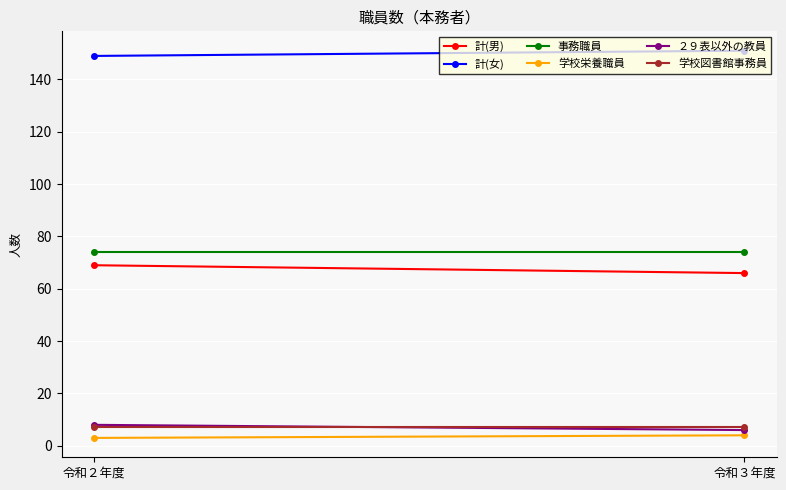

What is the sum of the 計(女) values at 令和３年度 and 令和２年度?

300